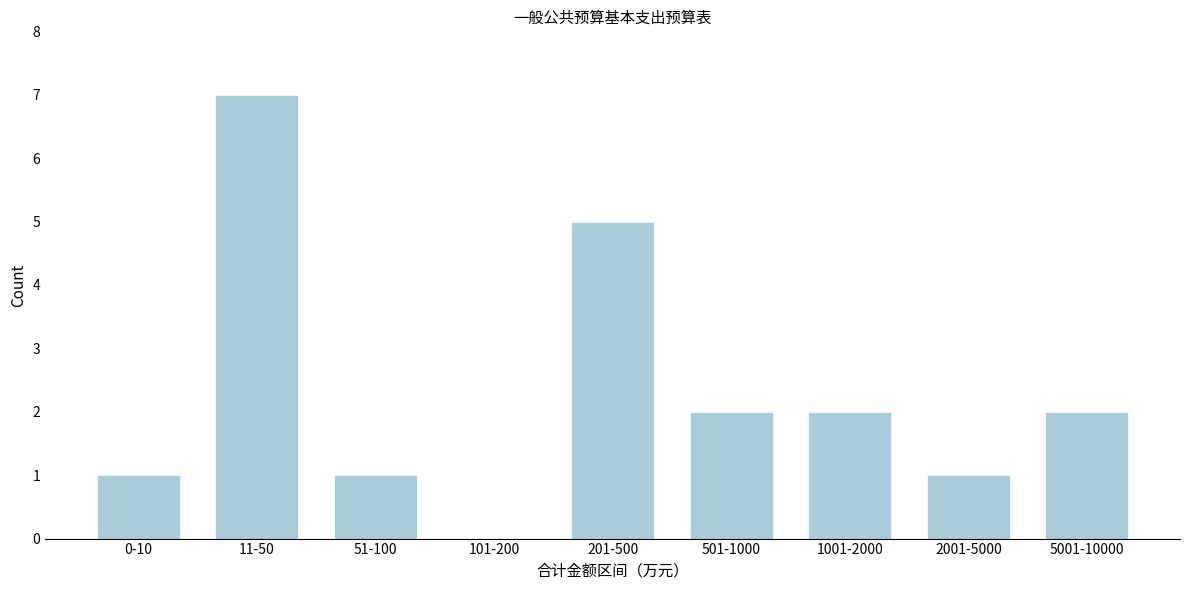

Reading left to right, list all the values displayed in this chart.

0-10=1	11-50=7	51-100=1	101-200=0	201-500=5	501-1000=2	1001-2000=2	2001-5000=1	5001-10000=2